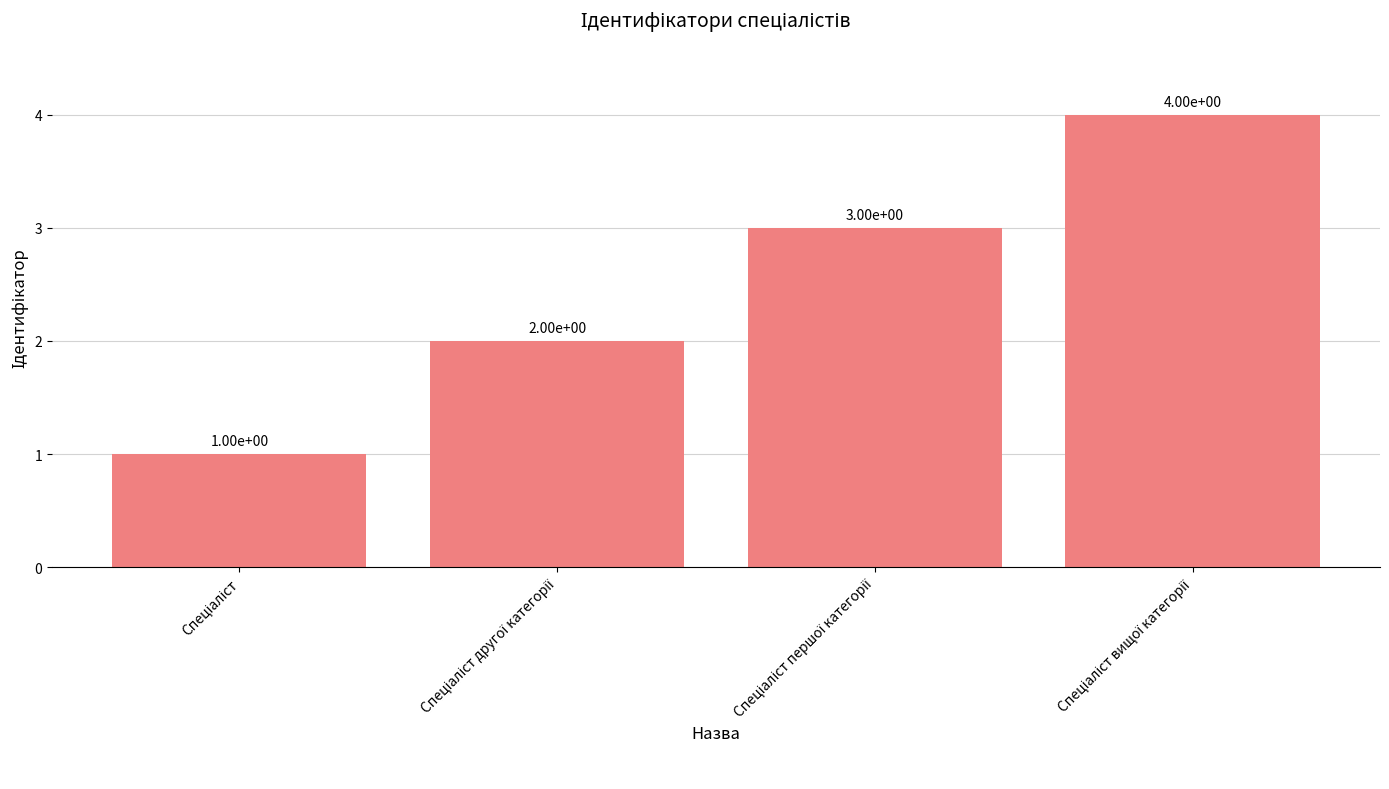

Does the chart contain any negative values?

No